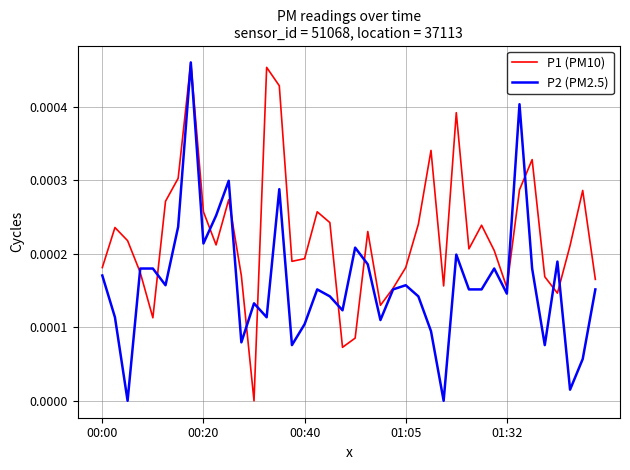

Which series has the largest range (max minus min)?

P1 (PM10)